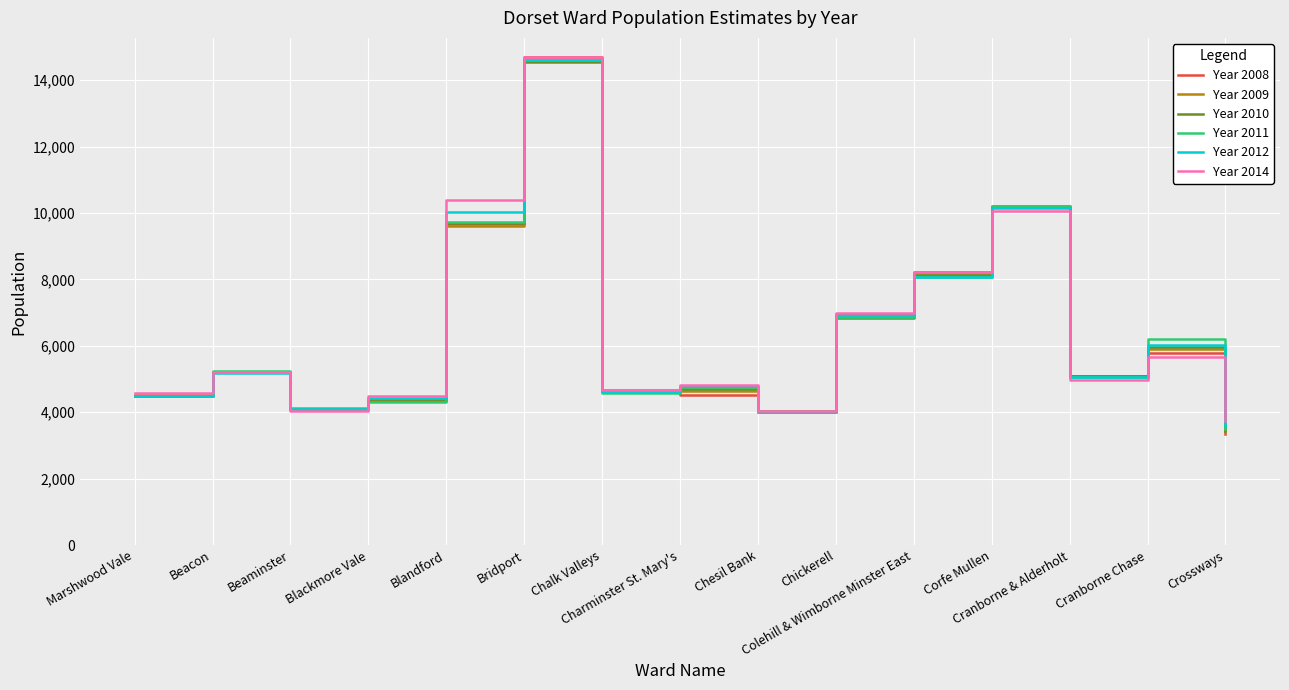

What is the minimum value for Year 2010?

3424